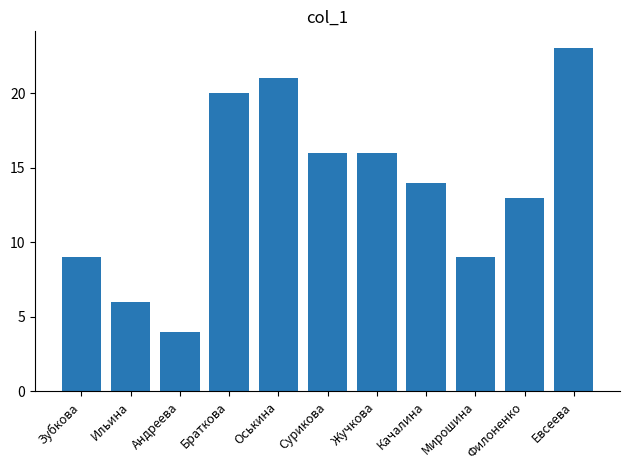

Reading right to left, transcribe all the data shown in this chart.

23	13	9	14	16	16	21	20	4	6	9